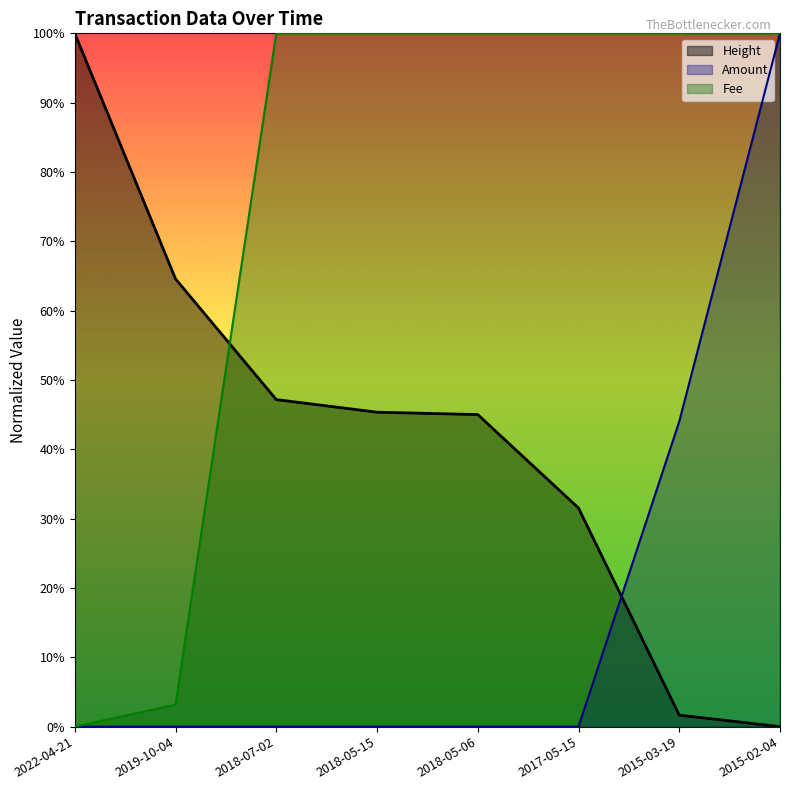

Is the value of Amount at 2018-05-15 greater than the value of Fee at 2018-05-06?

No